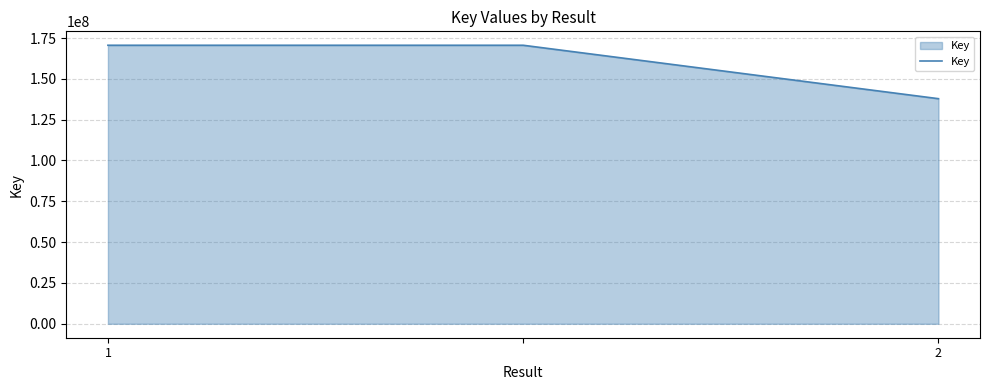

Count the values in the range 137851520 to 170568023.

3